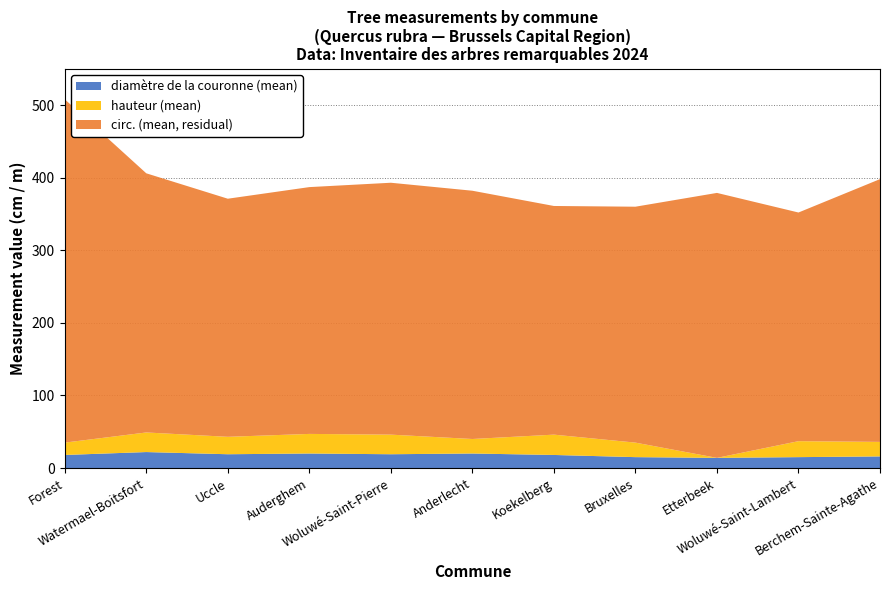

Reading left to right, extract all data points from this chart.

circ. (mean): Forest=508	Watermael-Boitsfort=406	Uccle=371	Auderghem=387	Woluwé-Saint-Pierre=393	Anderlecht=382	Koekelberg=361	Bruxelles=360	Etterbeek=379	Woluwé-Saint-Lambert=352	Berchem-Sainte-Agathe=398
hauteur (mean): Forest=17	Watermael-Boitsfort=27	Uccle=24	Auderghem=27	Woluwé-Saint-Pierre=27	Anderlecht=20	Koekelberg=28	Bruxelles=20	Etterbeek=0	Woluwé-Saint-Lambert=22	Berchem-Sainte-Agathe=20
diamètre de la couronne (mean): Forest=18	Watermael-Boitsfort=22	Uccle=19	Auderghem=20	Woluwé-Saint-Pierre=19	Anderlecht=20	Koekelberg=18	Bruxelles=15	Etterbeek=14	Woluwé-Saint-Lambert=15	Berchem-Sainte-Agathe=16